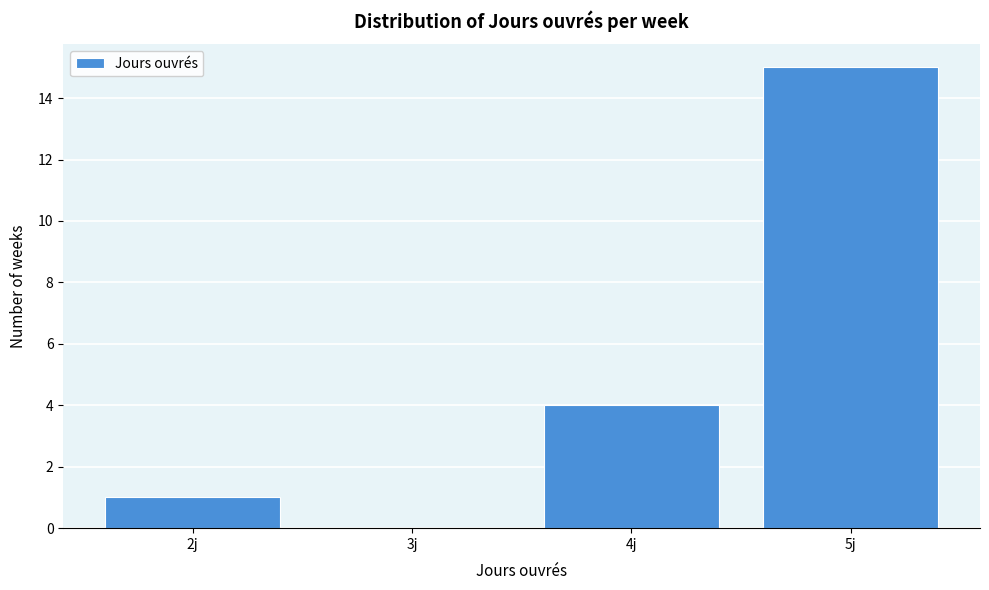

Reading left to right, list every bar in this chart as the range it spans on the x-axis followed by its height. The values are not printed on the chart, so give them approximately, as read against the axis.

1.5 to 2.5: 1
2.5 to 3.5: 0
3.5 to 4.5: 4
4.5 to 5.5: 15